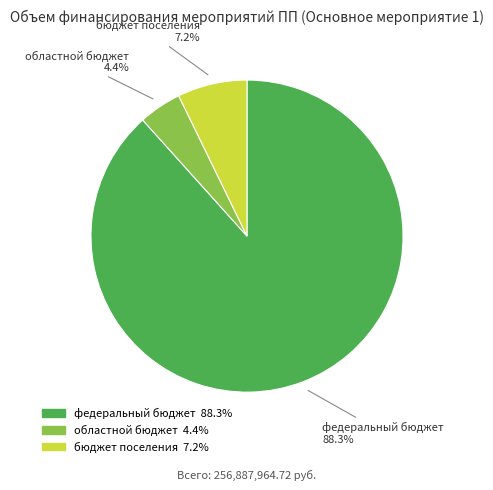

Does any single category account for the majority?

Yes